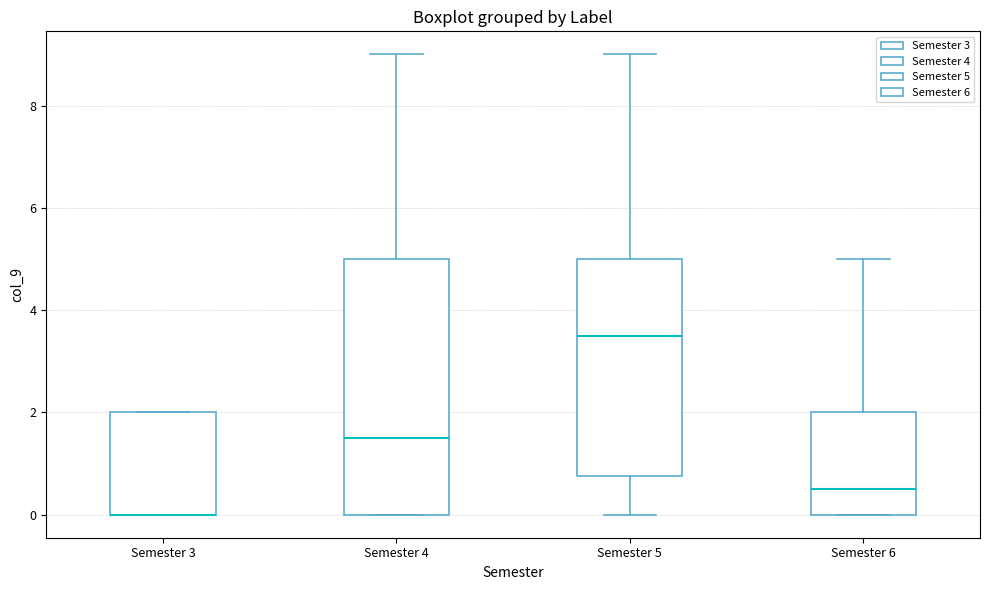

Reading left to right, transcribe this box plot: for each box, give where its median line is, the range the box spans, and where its two whiskers end, as read against the y-axis. The values are not printed on the chart, so give them approximately, as read against the axis.

Semester 3: median 0.0 (drawn on the box's lower edge), box 0.0 to 2.0, whiskers 0.0 to 2.0
Semester 4: median 1.6, box 0.0 to 5.0, whiskers 0.0 to 9.0
Semester 5: median 3.6, box 0.8 to 5.0, whiskers 0.0 to 9.0
Semester 6: median 0.6, box 0.0 to 2.0, whiskers 0.0 to 5.0